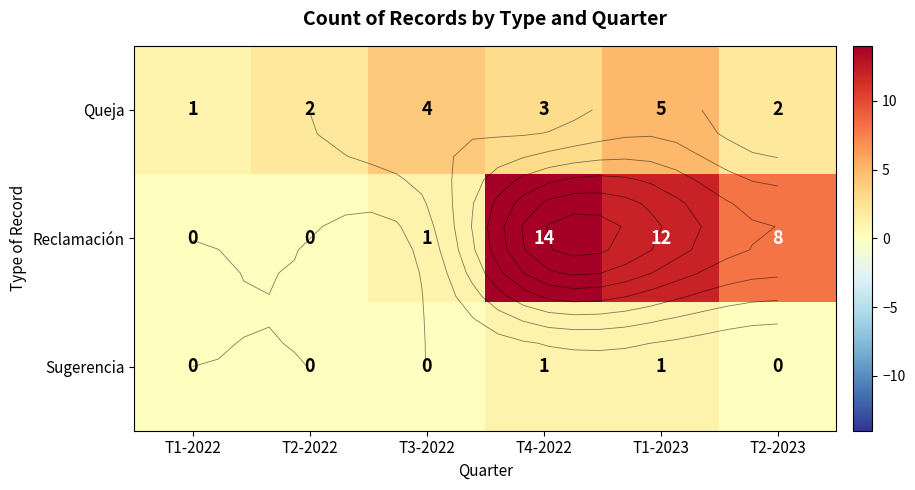

List the labels in order of Queja value, smallest first.

T1-2022, T2-2022, T2-2023, T4-2022, T3-2022, T1-2023